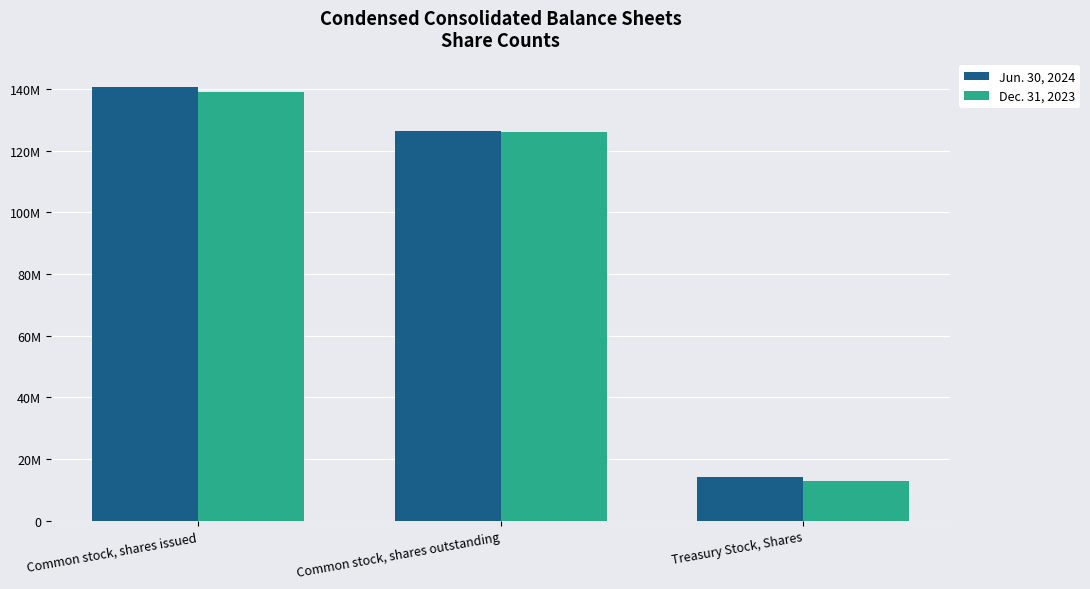

What is the lowest value of the Dec. 31, 2023 series?

12870477